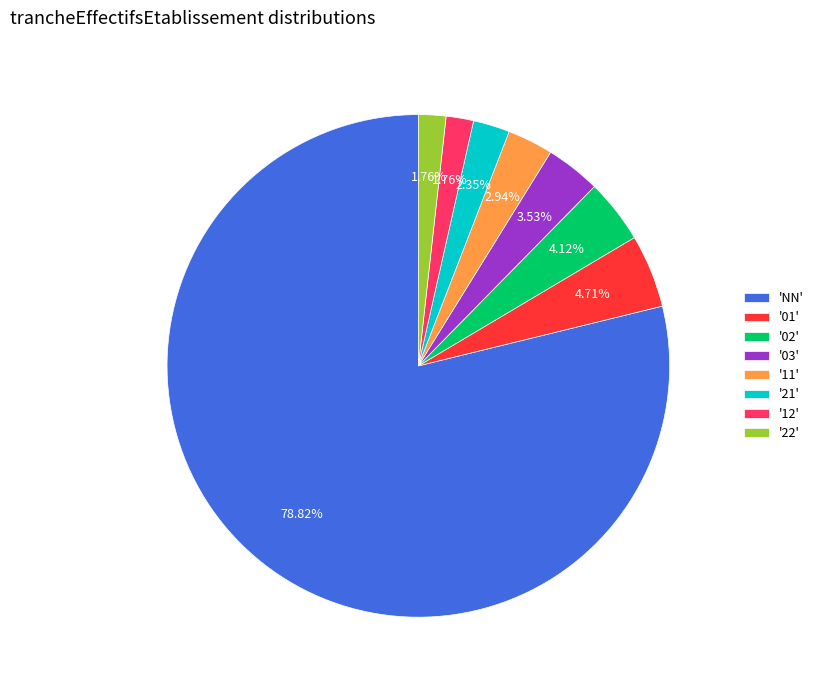

Is the sum of '11' and '02' greater than half?

No